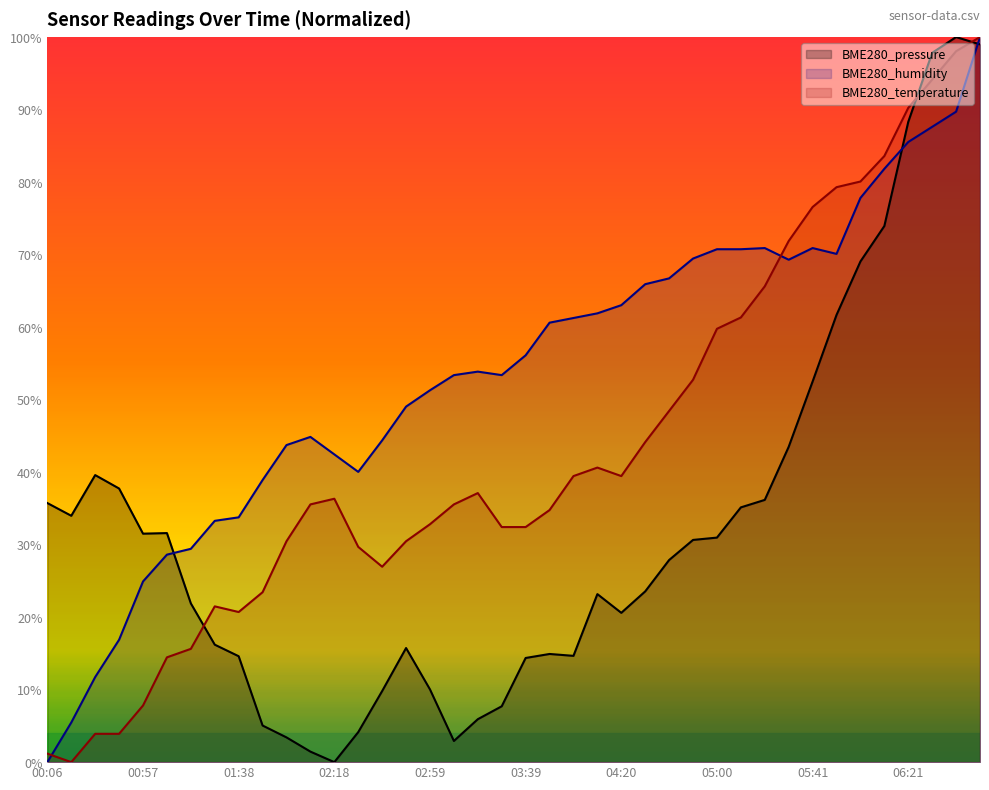

What is the total value across all series at 03:39?

102.9